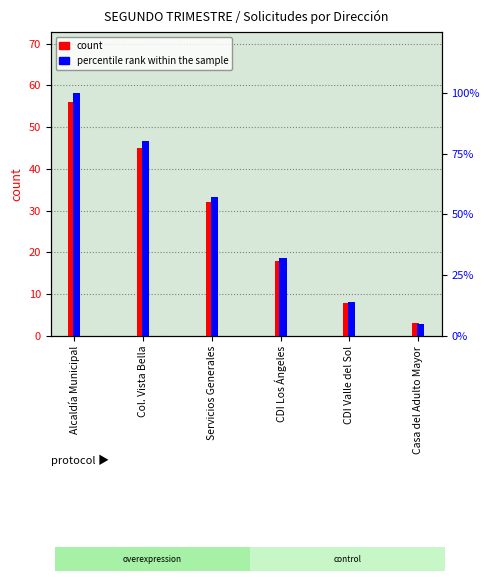

What position from the left is Alcaldía Municipal?

1